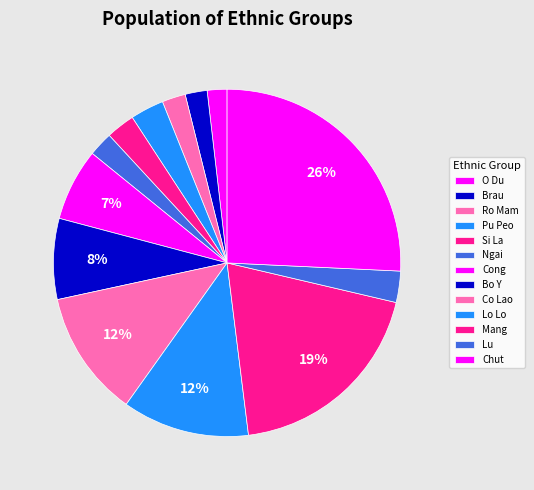

How many segments does this pie chart have?

13